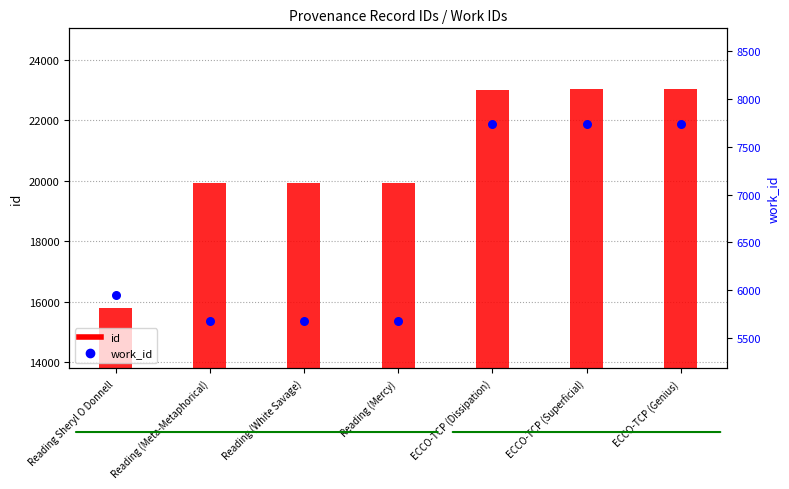

At how many categories does at least one series exceed 22977?

3